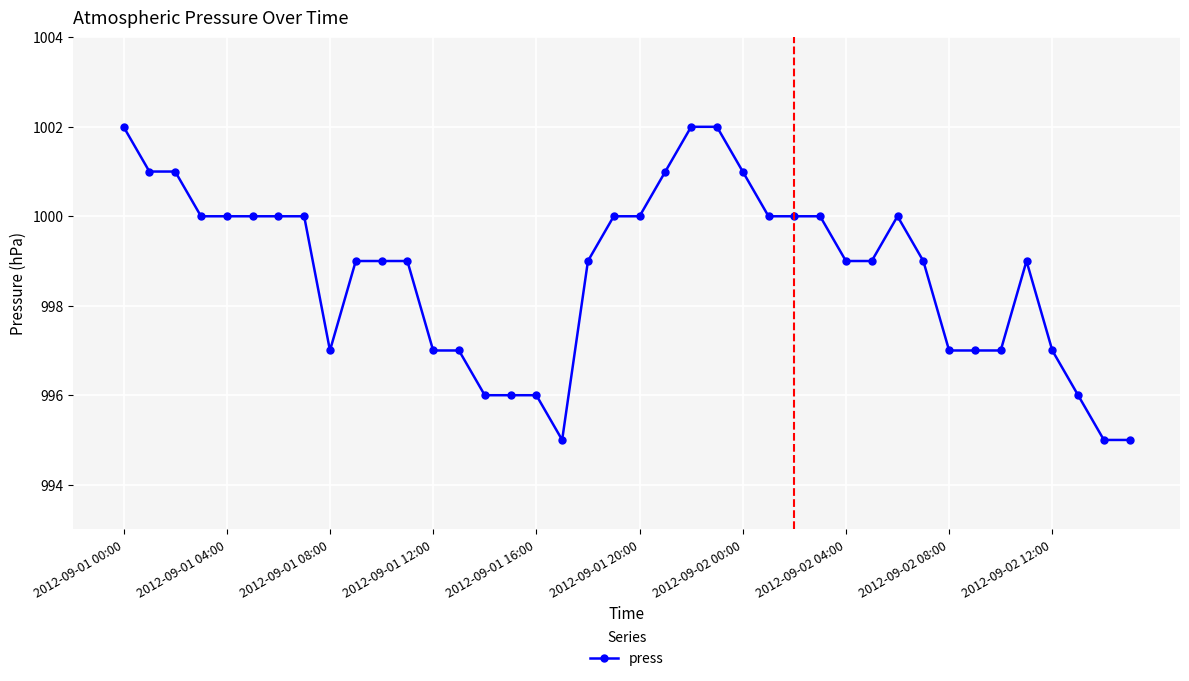

What is the maximum value shown in the chart?

1002